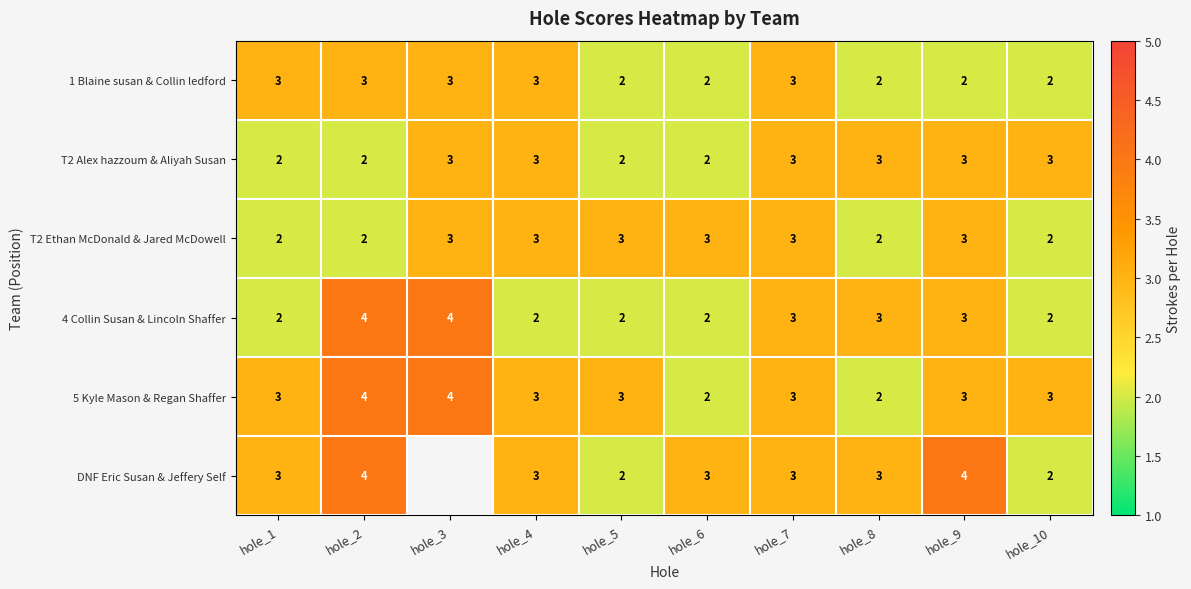

What is the sum of all T2 Alex hazzoum & Aliyah Susan values?

26